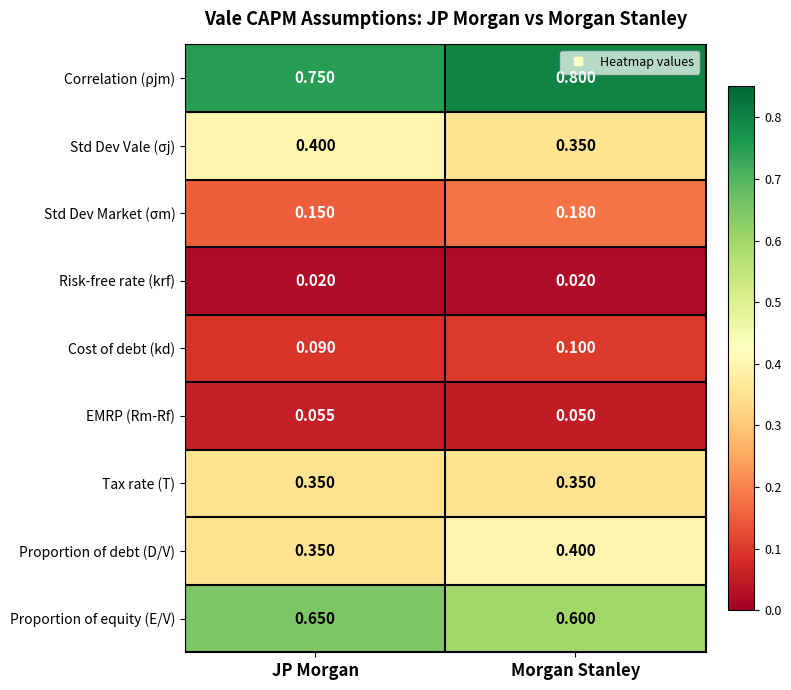

Rank the categories by EMRP (Rm-Rf) value from highest to lowest.

JP Morgan, Morgan Stanley